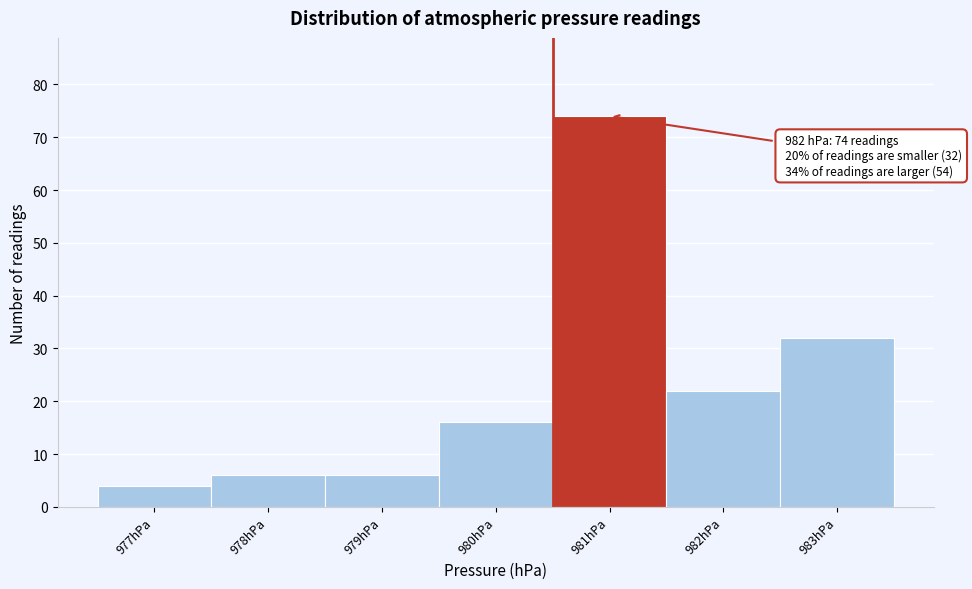

Reading left to right, list all the values displayed in this chart.

4	6	6	16	74	22	32